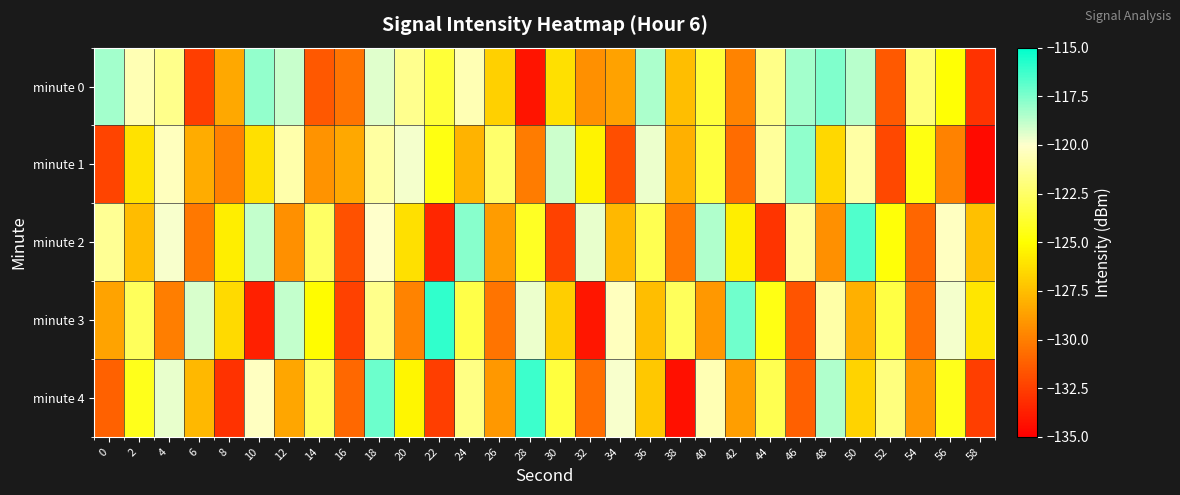

Reading left to right, what are all the values shown in this chart?

minute 0: 0=-118.2	2=-120.6	4=-121.6	6=-132.5	8=-128.4	10=-117.9	12=-119.0	14=-131.5	16=-130.4	18=-119.4	20=-121.5	22=-123.6	24=-120.6	26=-126.9	28=-134.2	30=-126.2	32=-129.3	34=-128.7	36=-118.4	38=-127.6	40=-123.5	42=-129.8	44=-121.7	46=-118.3	48=-117.5	50=-118.7	52=-131.4	54=-122.1	56=-124.9	58=-133.0
minute 1: 0=-132.3	2=-126.1	4=-120.3	6=-128.2	8=-129.9	10=-126.2	12=-120.8	14=-129.2	16=-128.4	18=-121.0	20=-119.8	22=-124.6	24=-127.9	26=-122.3	28=-130.1	30=-119.0	32=-125.4	34=-131.9	36=-119.7	38=-128.1	40=-123.5	42=-130.8	44=-121.2	46=-117.9	48=-126.5	50=-121.0	52=-132.1	54=-124.6	56=-129.9	58=-134.6
minute 2: 0=-121.3	2=-127.7	4=-119.9	6=-130.2	8=-125.7	10=-118.9	12=-129.3	14=-122.6	16=-131.8	18=-120.0	20=-126.2	22=-133.5	24=-117.7	26=-128.9	28=-124.1	30=-132.3	32=-119.6	34=-127.8	36=-123.0	38=-130.2	40=-118.5	42=-125.7	44=-132.9	46=-121.1	48=-129.3	50=-116.6	52=-124.8	54=-131.0	56=-120.2	58=-127.5
minute 3: 0=-128.6	2=-122.8	4=-130.0	6=-119.2	8=-126.5	10=-133.7	12=-118.9	14=-125.1	16=-132.3	18=-121.6	20=-129.8	22=-116.0	24=-123.2	26=-130.5	28=-119.7	30=-126.9	32=-134.1	34=-120.3	36=-127.6	38=-122.8	40=-129.0	42=-117.2	44=-124.5	46=-131.7	48=-120.9	50=-128.1	52=-123.3	54=-130.6	56=-119.8	58=-126.0
minute 4: 0=-131.1	2=-124.3	4=-119.6	6=-127.8	8=-133.0	10=-120.2	12=-128.5	14=-122.7	16=-130.9	18=-117.1	20=-125.3	22=-132.6	24=-121.8	26=-129.0	28=-116.2	30=-123.5	32=-130.7	34=-119.9	36=-127.1	38=-134.3	40=-120.6	42=-128.8	44=-123.0	46=-131.2	48=-118.5	50=-126.7	52=-121.9	54=-129.1	56=-124.3	58=-132.6